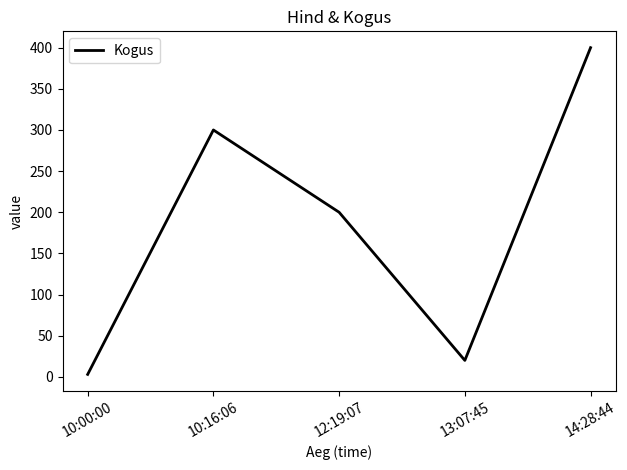

What is the approximate value at 12:19:07, to the nearest 10?

200